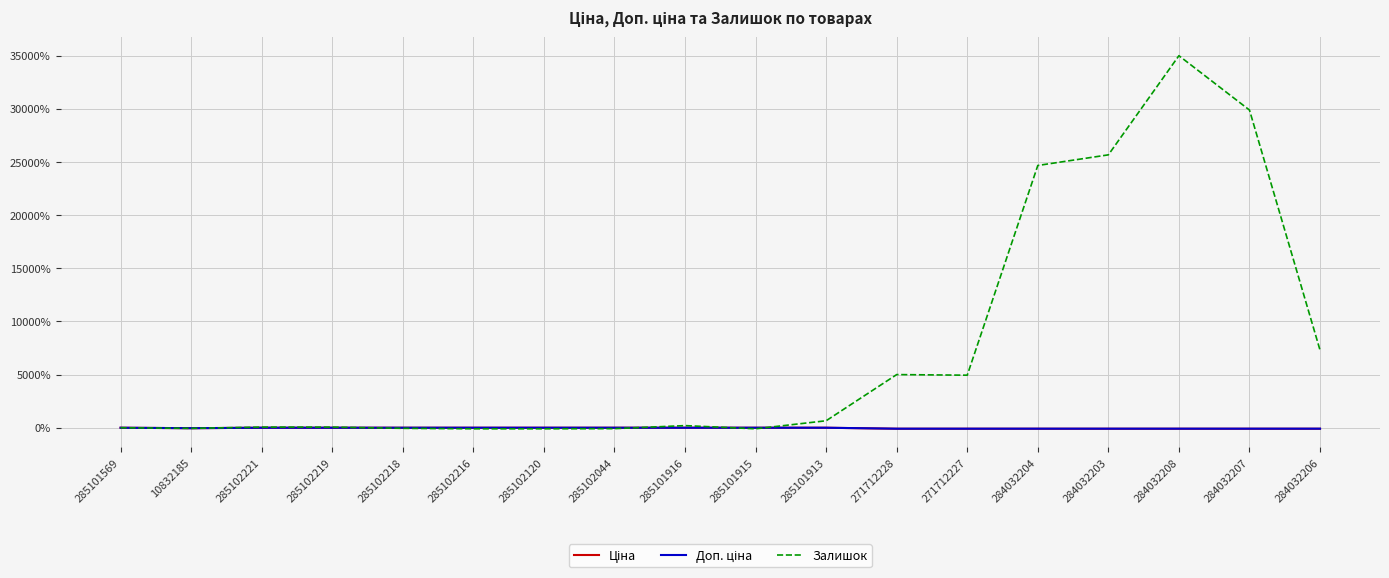

What is the total value across all series at 284032207?

29703.5